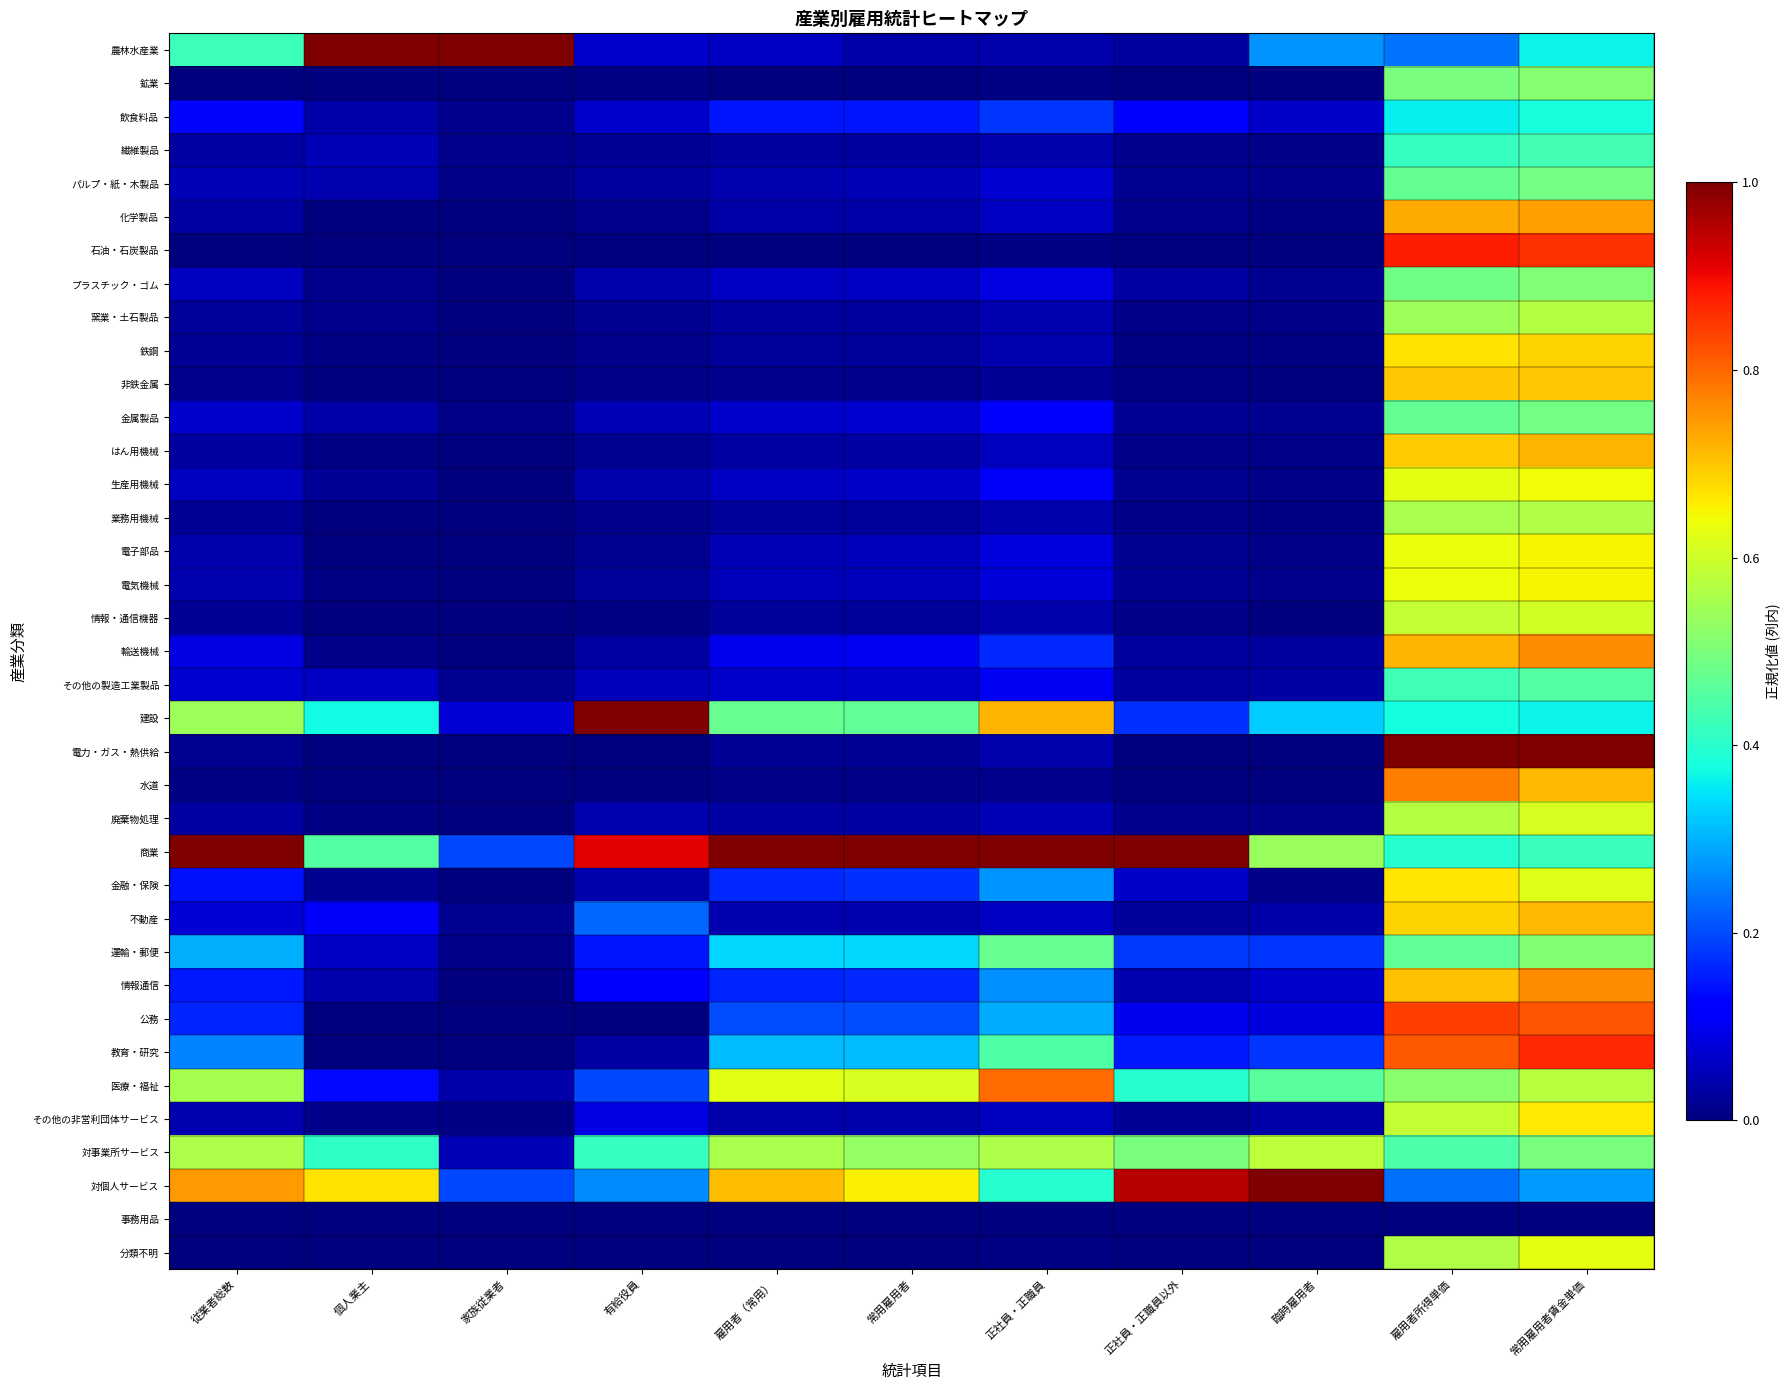

At 雇用者（常用）, list the series in order from smallest to largest.

事務用品, 石油・石炭製品, 鉱業, 分類不明, 水道, 非鉄金属, 電力・ガス・熱供給, 情報・通信機器, 鉄鋼, 業務用機械, 繊維製品, 窯業・土石製品, 廃棄物処理, はん用機械, 化学製品, その他の非営利団体サービス, 不動産, パルプ・紙・木製品, 電子部品, 電気機械, 農林水産業, プラスチック・ゴム, 生産用機械, その他の製造工業製品, 金属製品, 輸送機械, 飲食料品, 情報通信, 金融・保険, 公務, 教育・研究, 運輸・郵便, 建設, 対事業所サービス, 医療・福祉, 対個人サービス, 商業